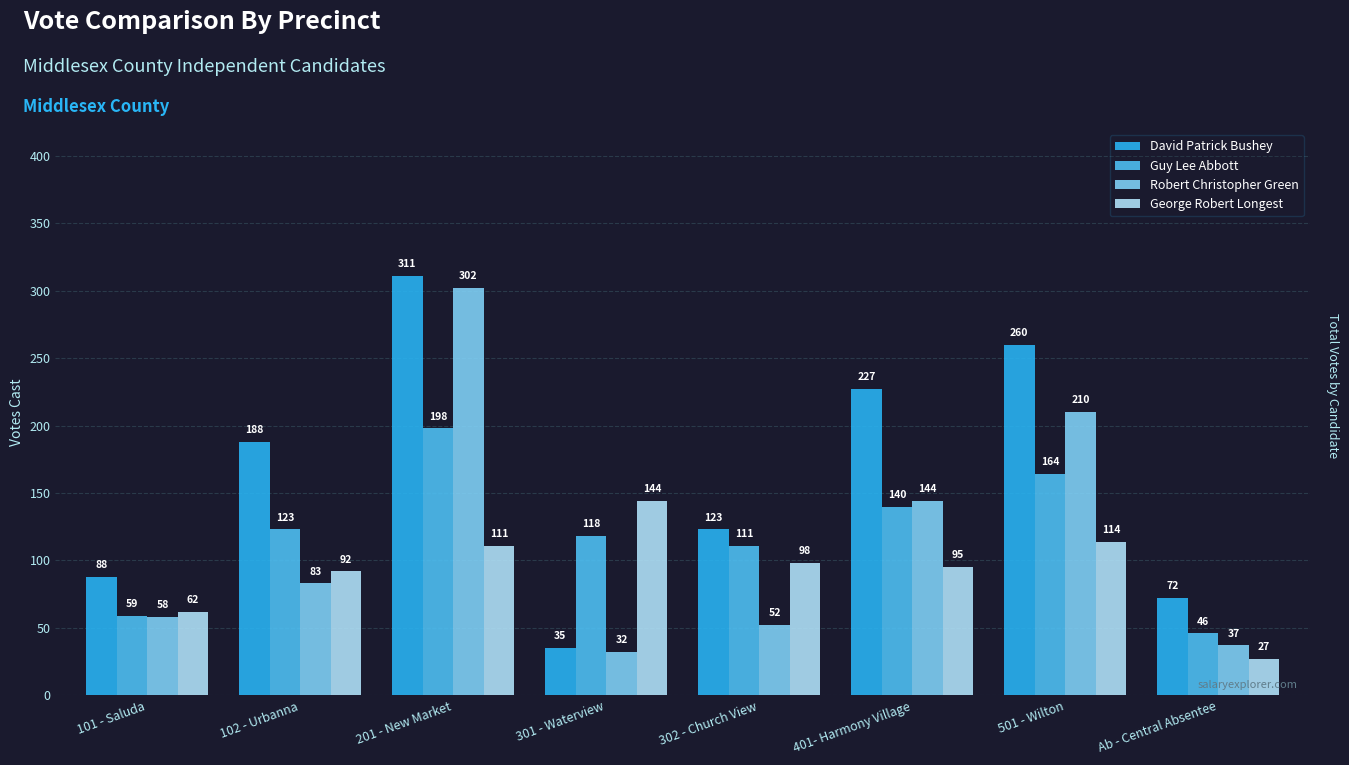

The David Patrick Bushey series shows 188 at 102 - Urbanna. True or false?

True